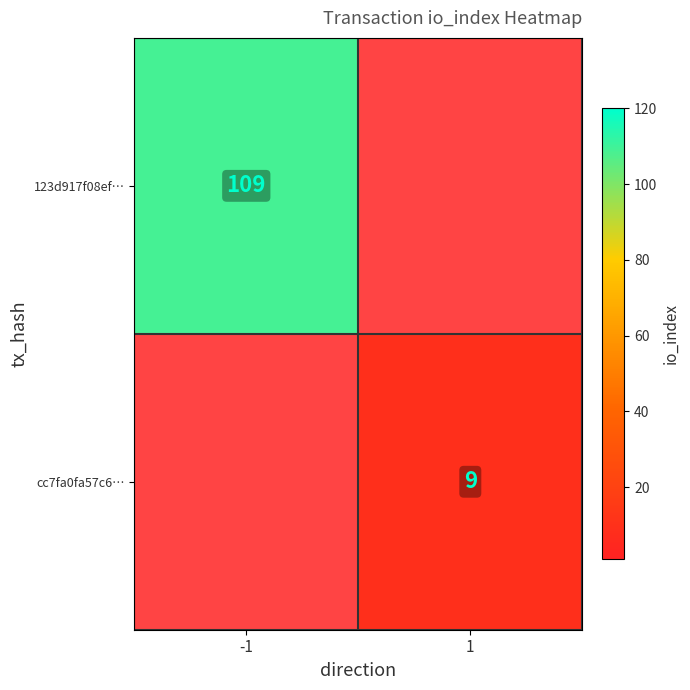

True or false: 123d917f08ef… has a value of 109 at -1.

True